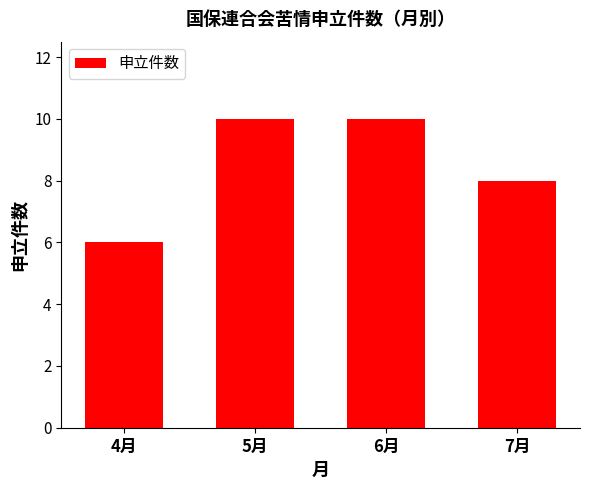

What is the greatest value displayed?

10